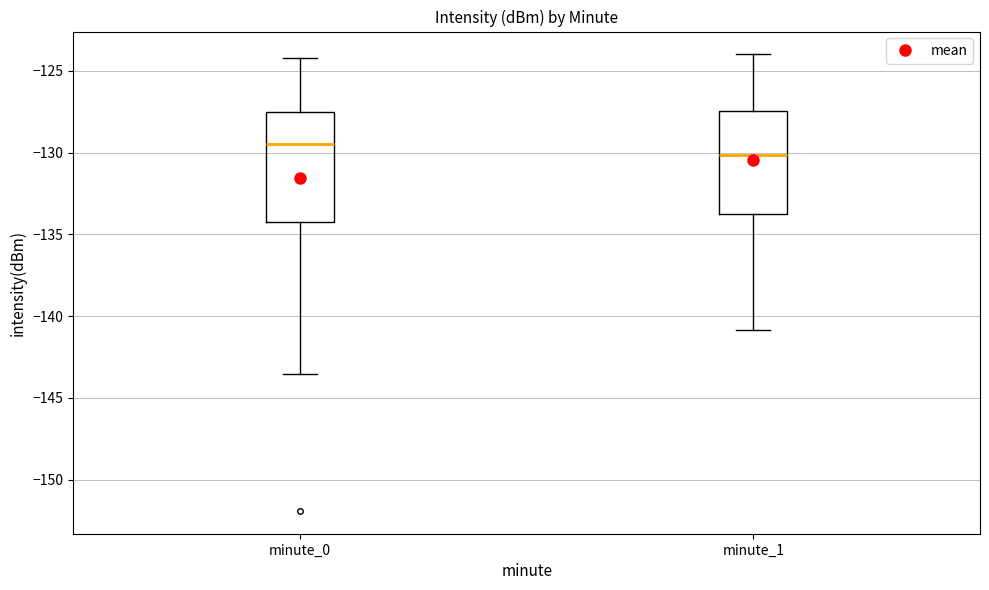

Which box's median line is the highest?

minute_0